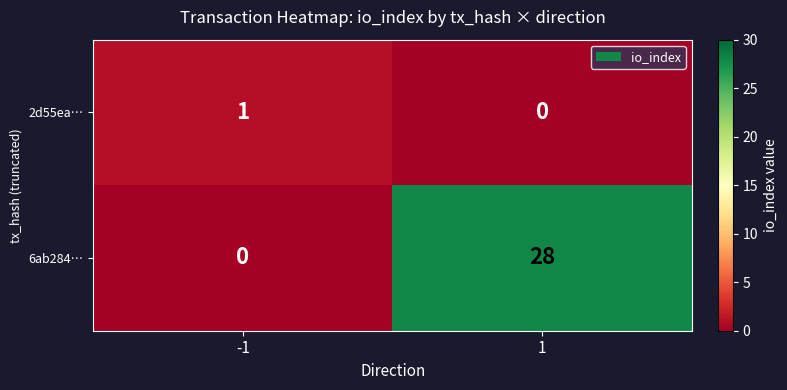

What is the maximum value shown in the chart?

28